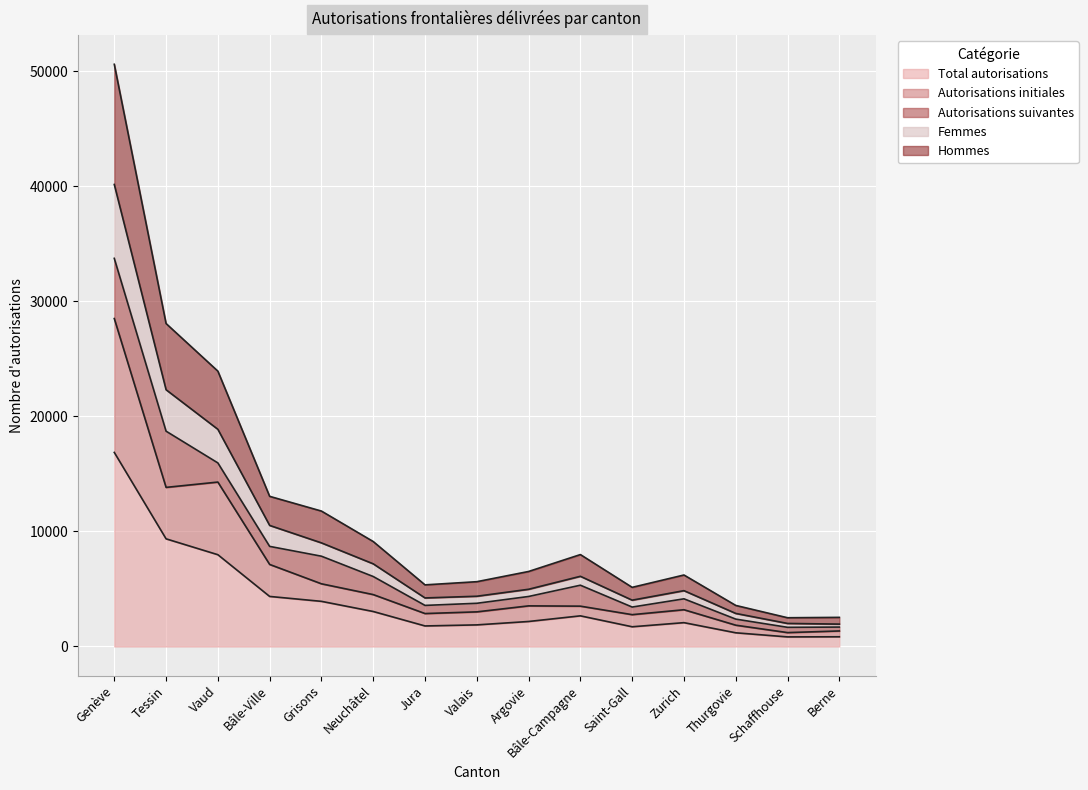

True or false: Total autorisations has a value of 3133 at Tessin.

False